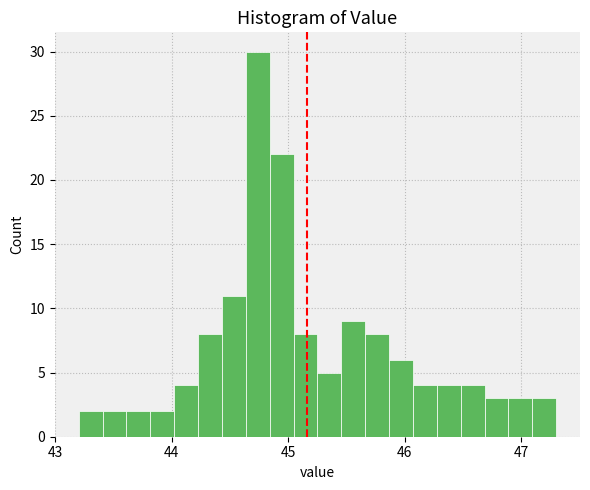

Around what value on the x-axis is the tallest bar? Give the approximate position of its centre, as read against the axis.

44.7